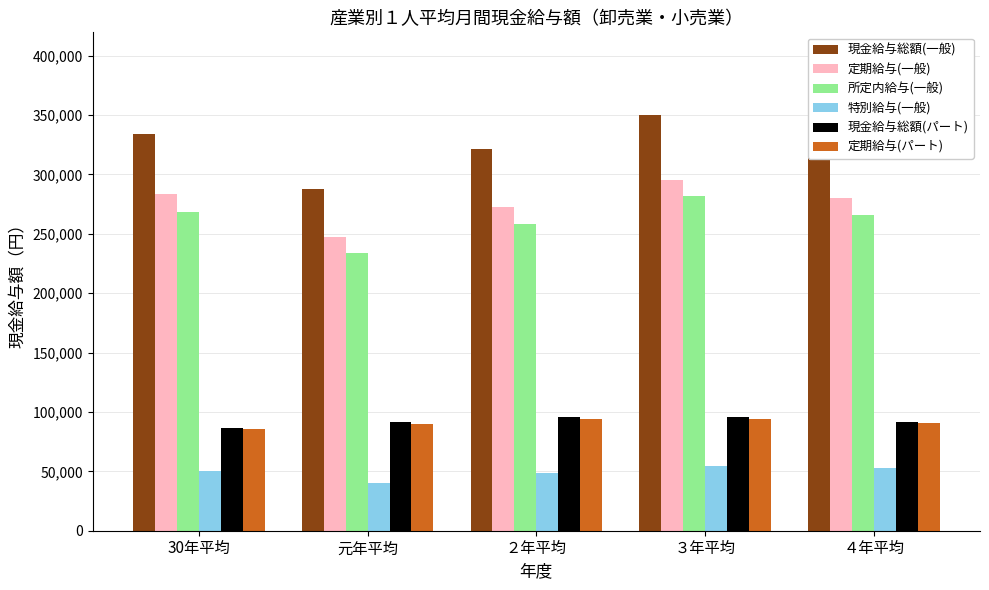

Does the chart contain stacked bars?

No